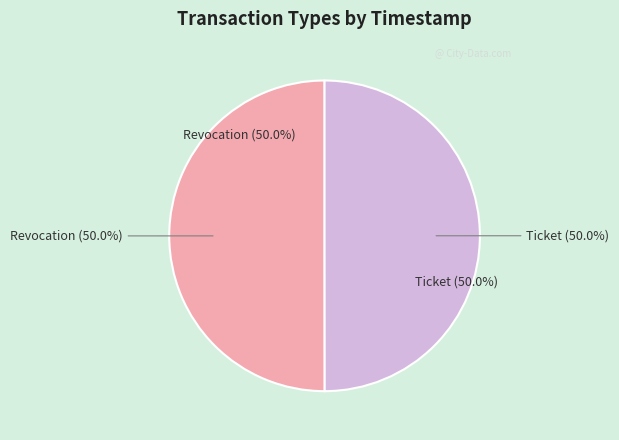

True or false: Revocation accounts for 57% of the total.

False